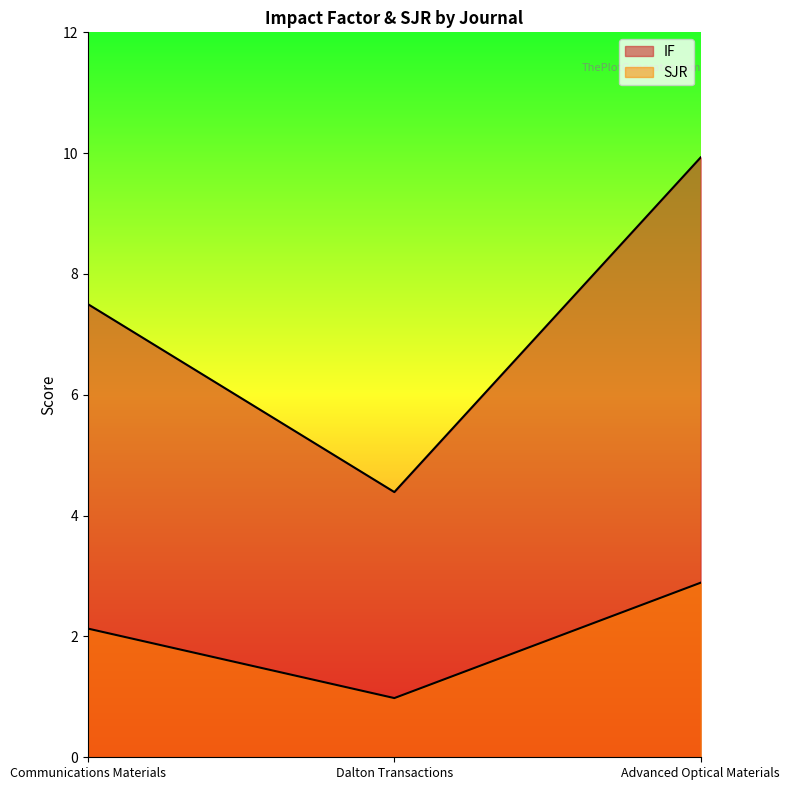

Which series has the largest range (max minus min)?

IF